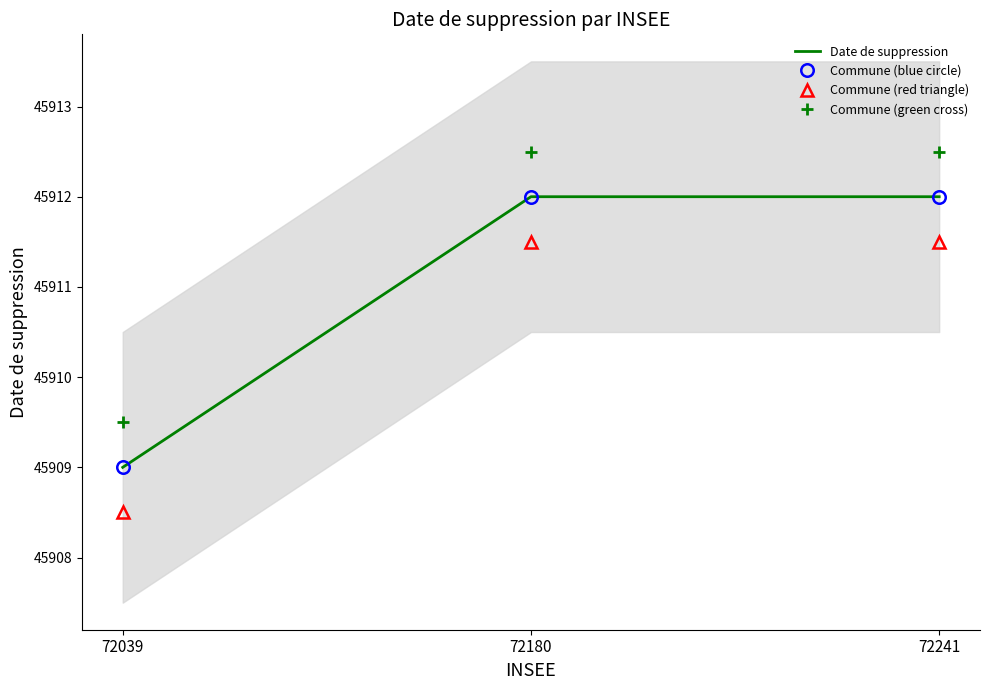

What is the difference between the Commune (red triangle) values at 72039 and 72241?

3.0